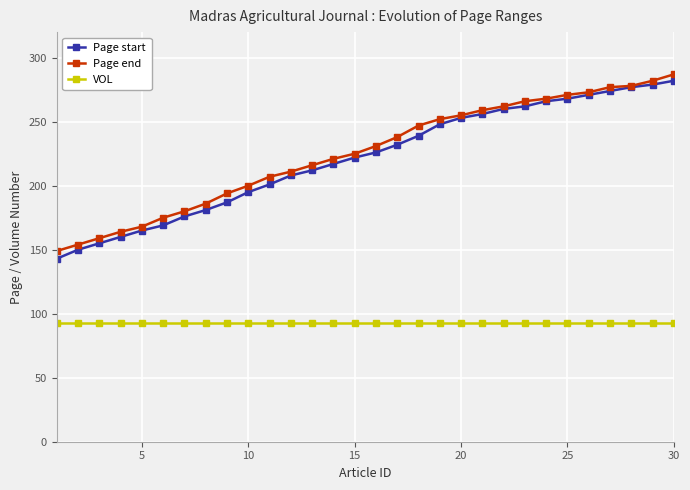

What is the minimum value for Page start?

143